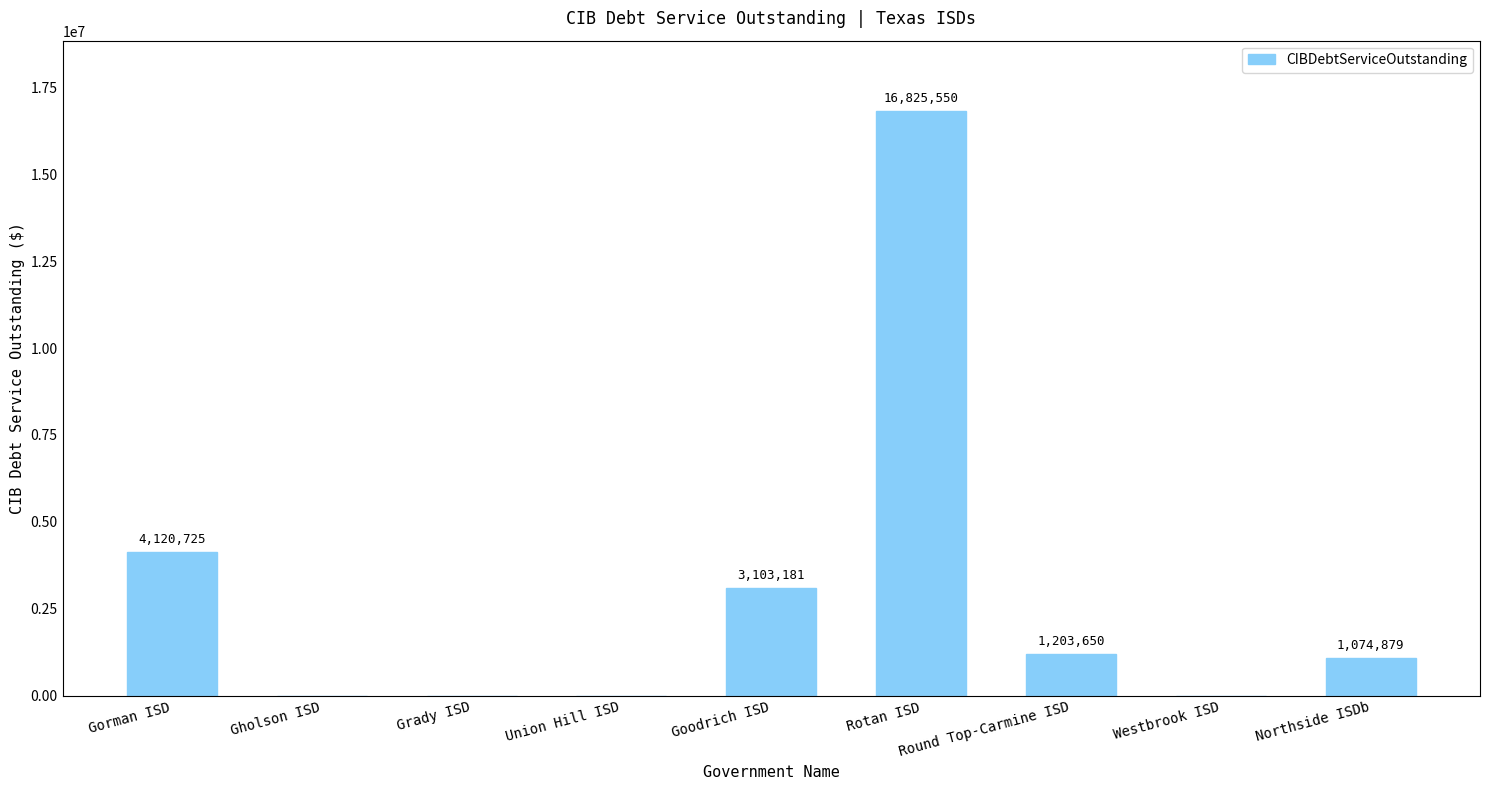

At which label is the value closest to 8412775?

Gorman ISD